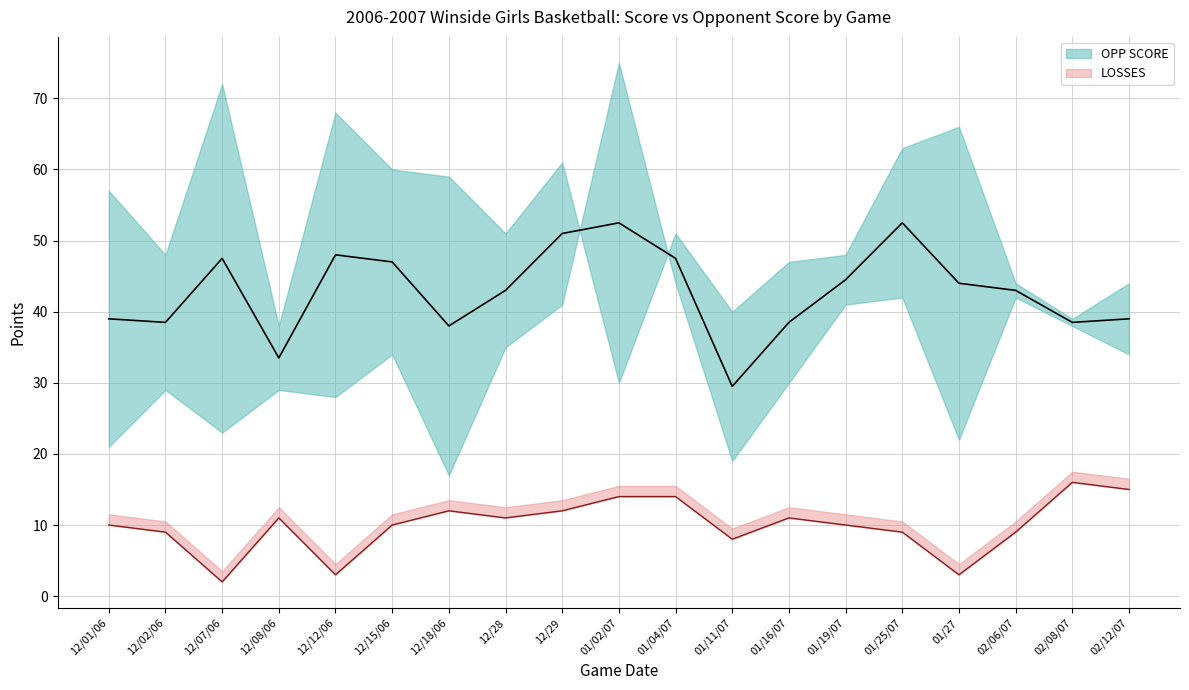

True or false: OPP SCORE and SCORE intersect in this chart.

True